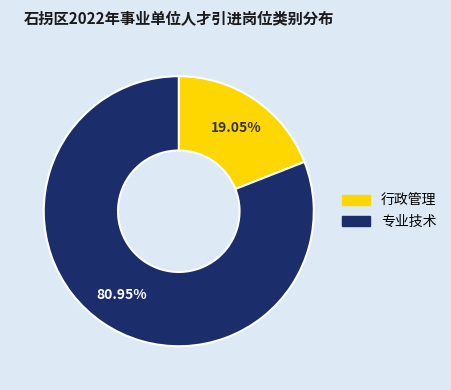

Combined, what portion of the pie is 专业技术 and 行政管理?

100.0%